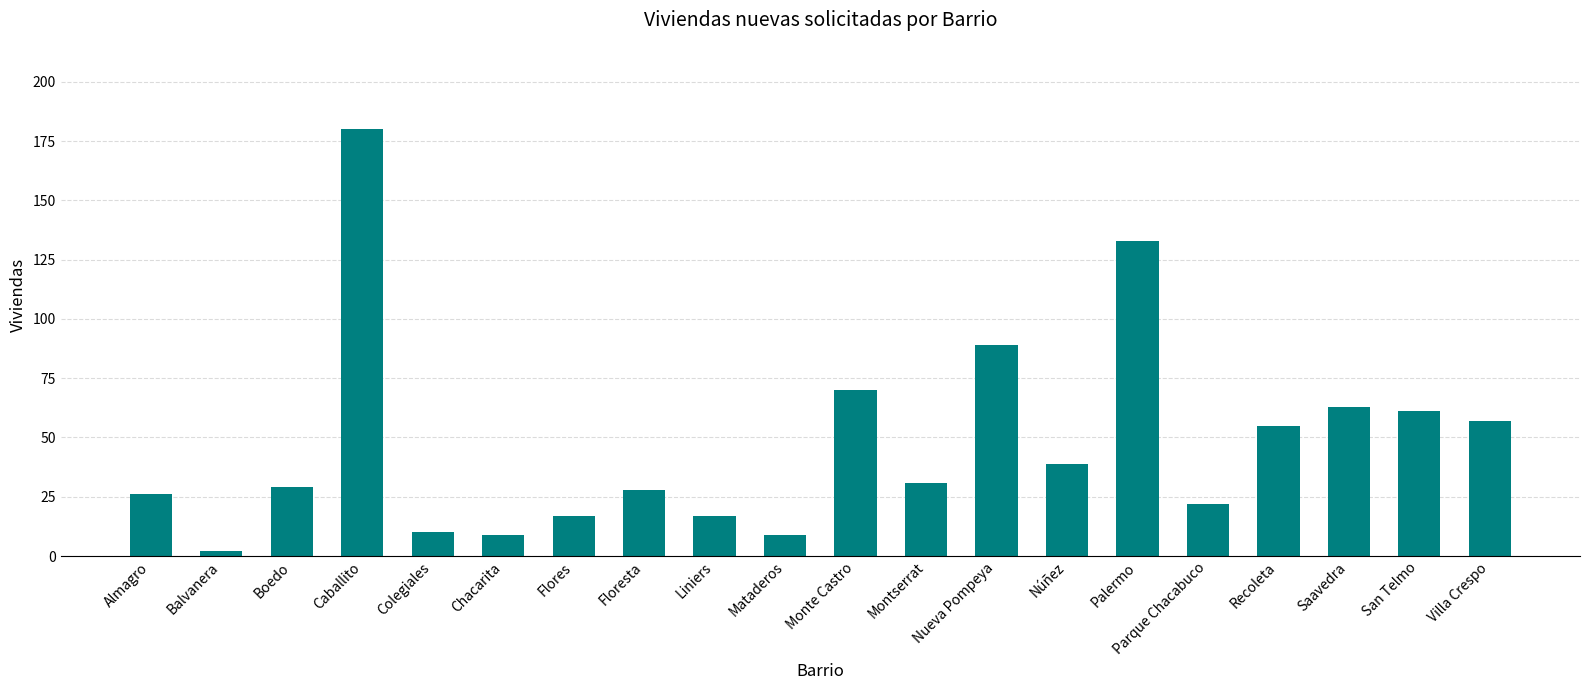

At which category does the chart reach its minimum across all series?

Balvanera